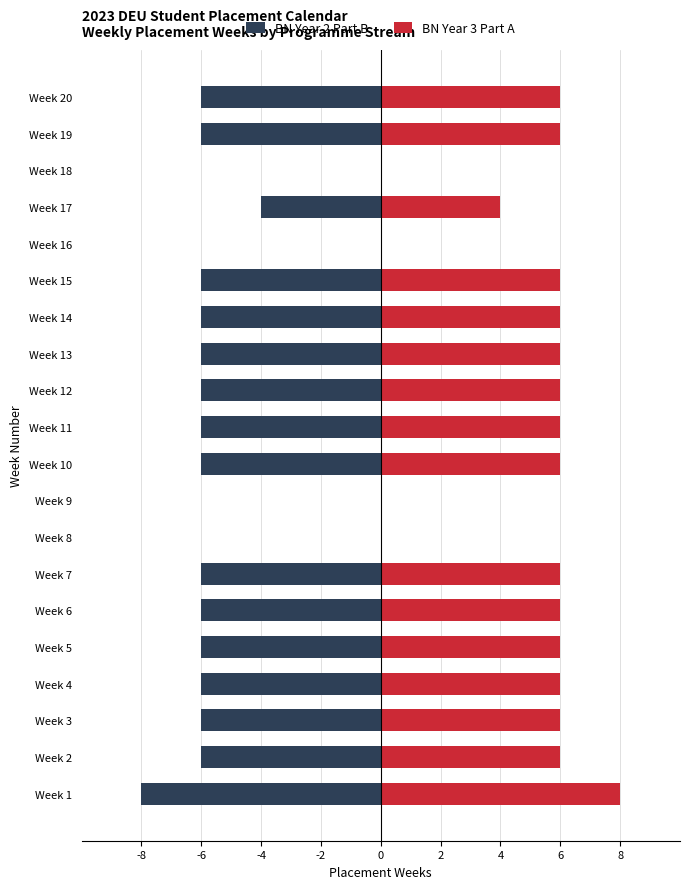

Between Week 2 and Week 15, which series saw the biggest shift?

BN Year 2 Part B